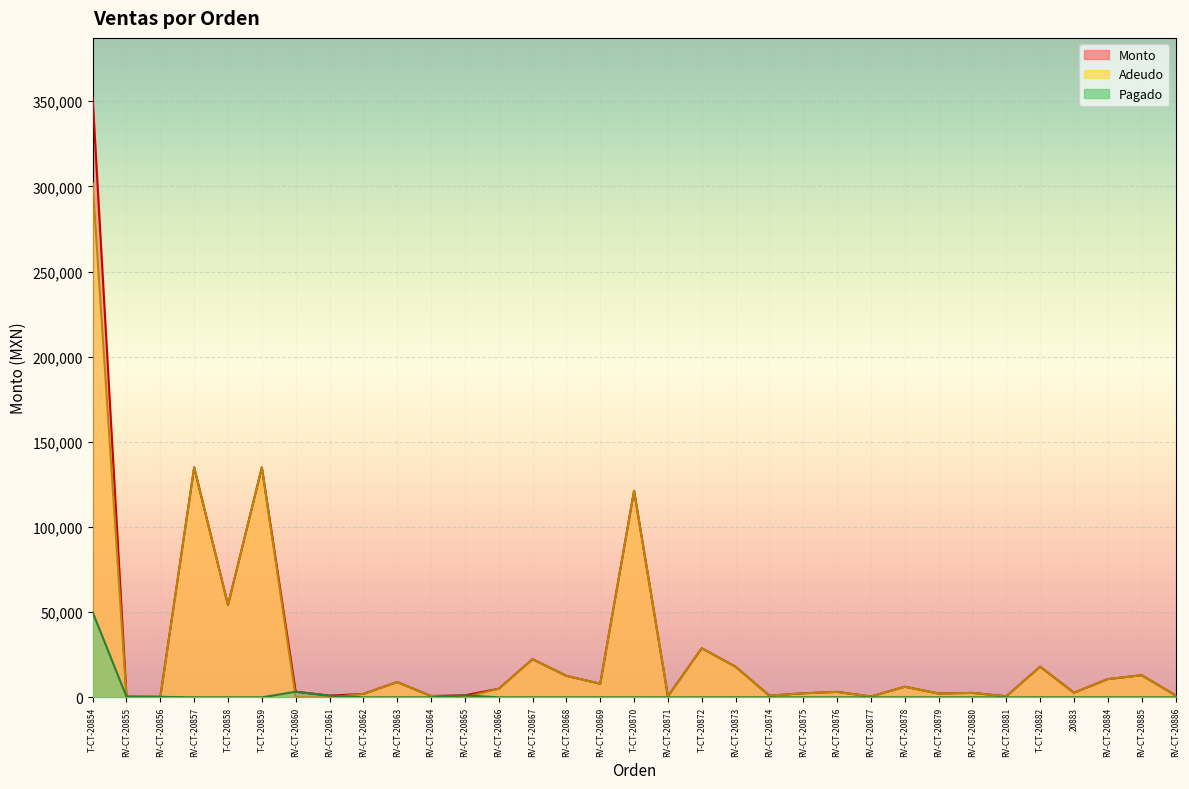

What is the label of the 32nd point from the left?

RV-CT-20885